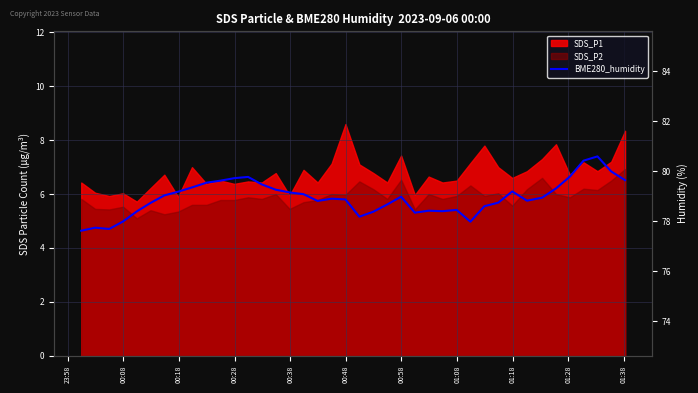

Reading right to left, list all the values displayed in this chart.

79.6	80.0	80.6	80.4	79.8	79.3	78.9	78.8	79.2	78.7	78.6	78.0	78.5	78.4	78.4	78.3	79.0	78.7	78.4	78.2	78.9	78.9	78.8	79.1	79.2	79.3	79.5	79.8	79.7	79.6	79.5	79.3	79.2	79.0	78.7	78.4	78.0	77.7	77.7	77.6